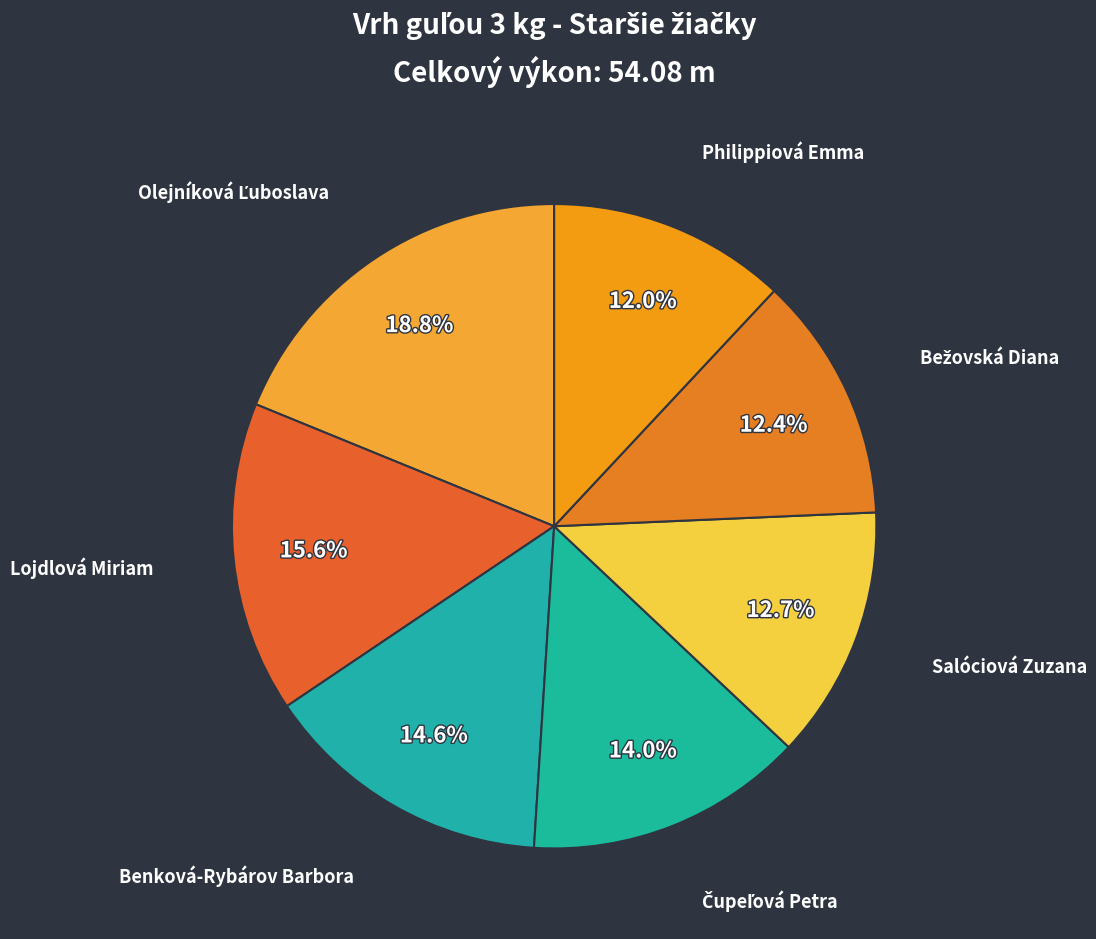

Does any single category account for the majority?

No